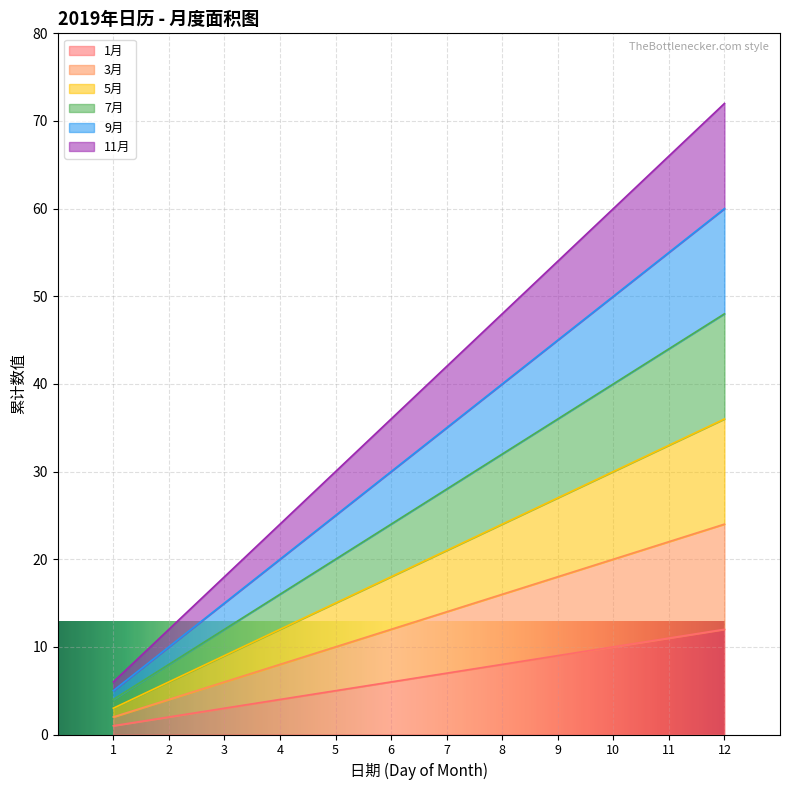

What is the minimum value for 1月?

1